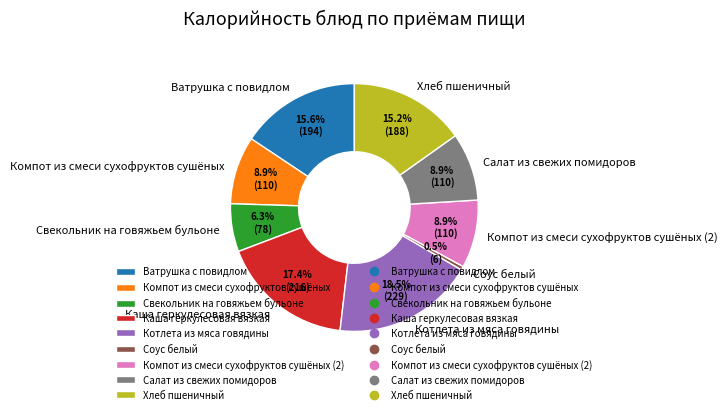

To the nearest percent, what percentage of the pie is Хлеб пшеничный?

15%